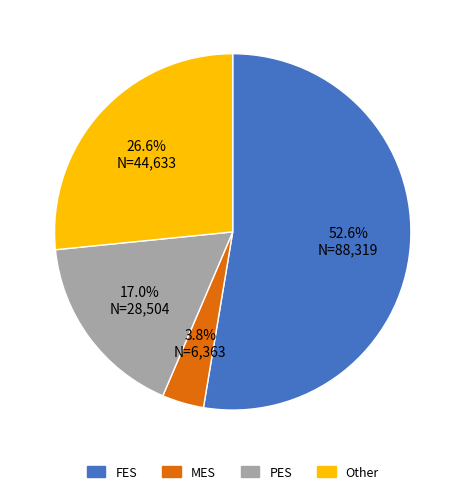

Rank the categories by value from lowest to highest.

MES, PES, Other, FES